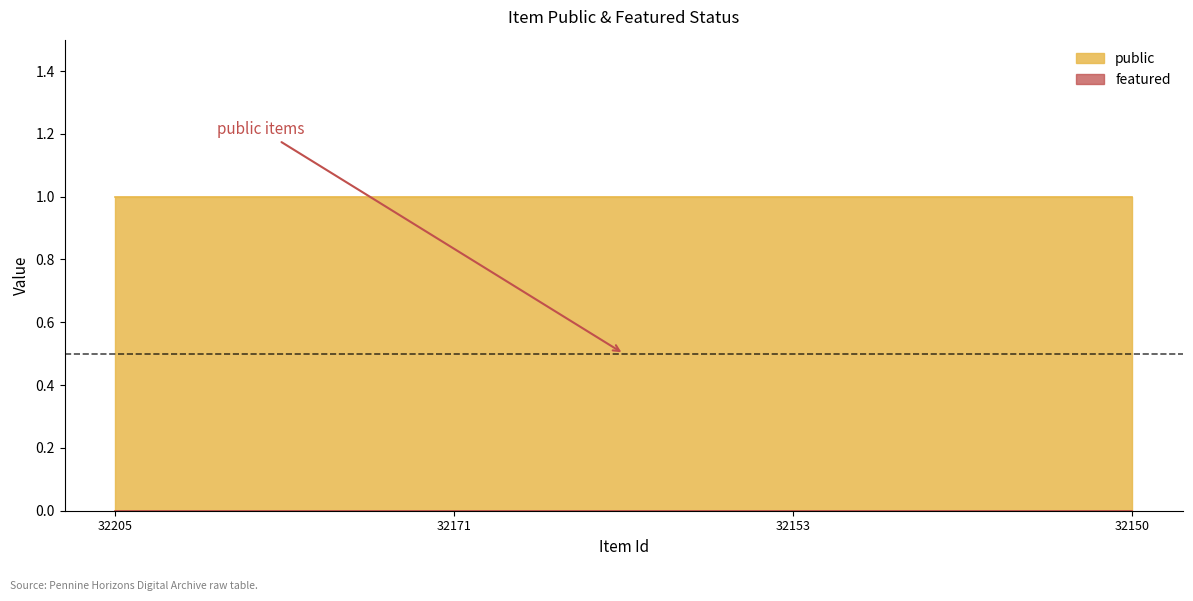

Which category has the highest value across all series?

32205